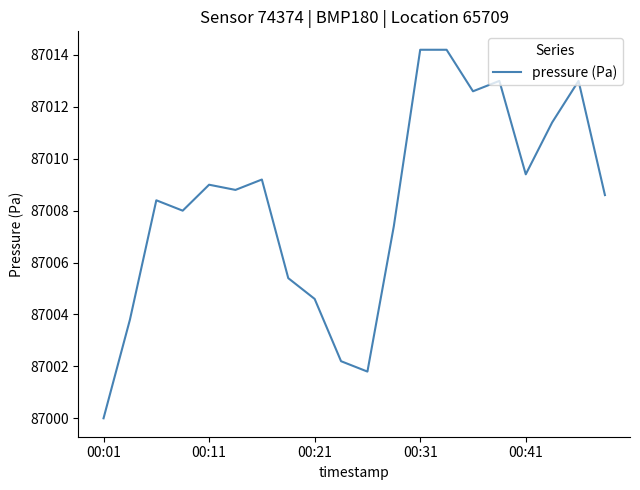

What is the difference between the maximum and minimum values?

14.2